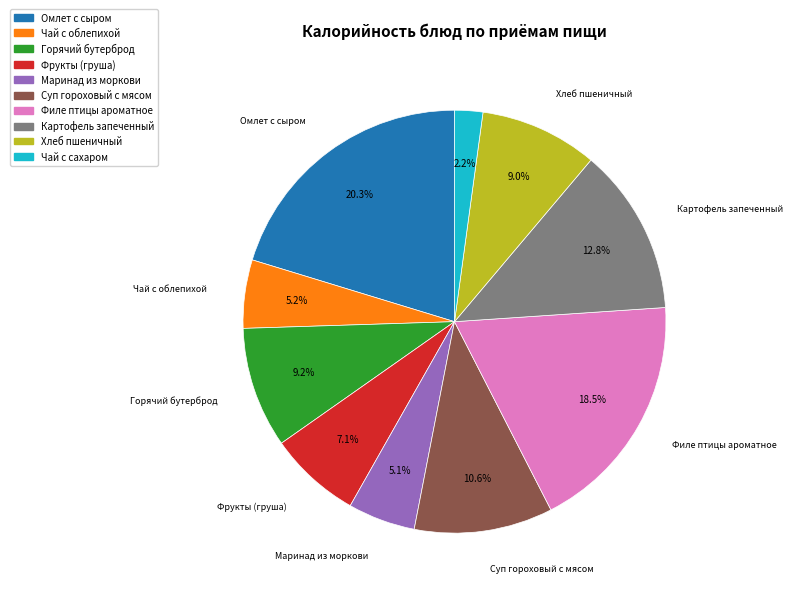

Count the number of slices in the pie.

10